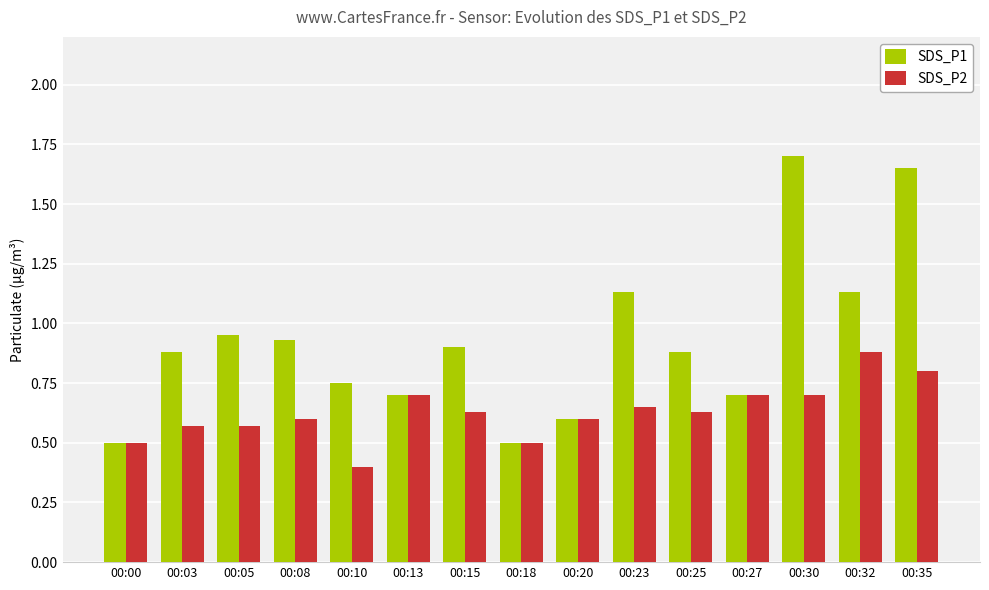

What is the highest value of the SDS_P1 series?

1.7